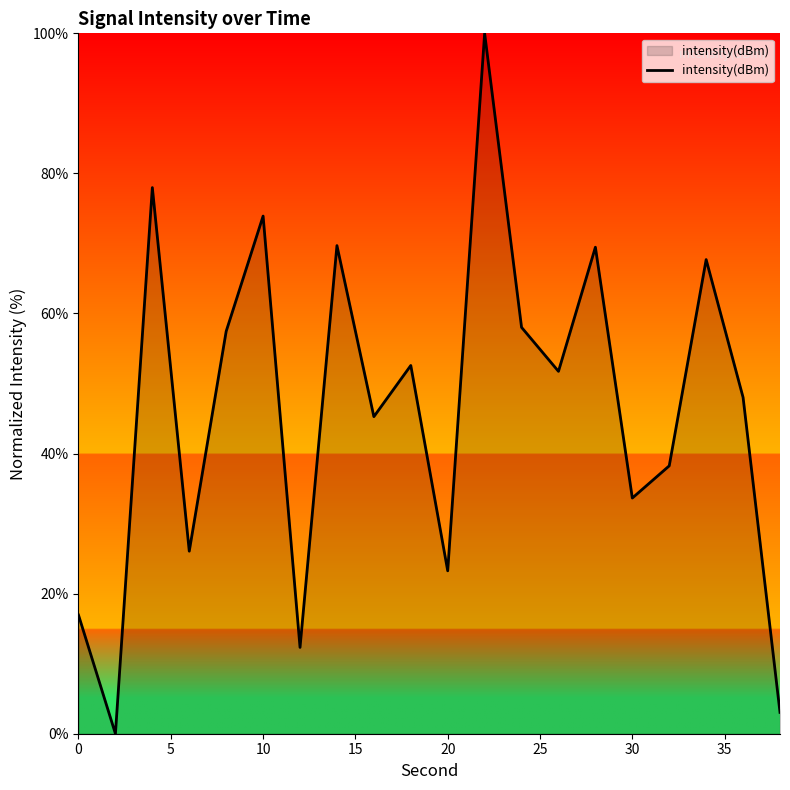

What is the greatest value displayed?

100.0